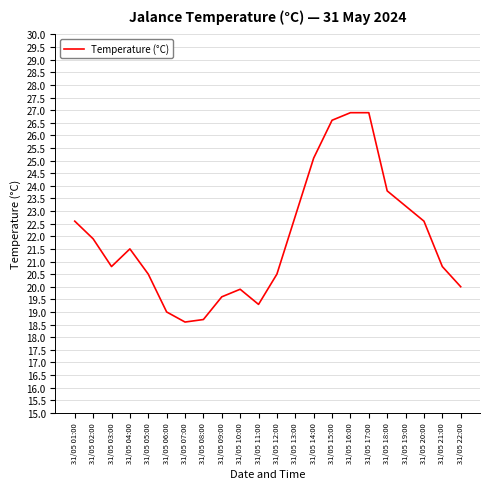

What position from the right is 31/05 17:00?

6